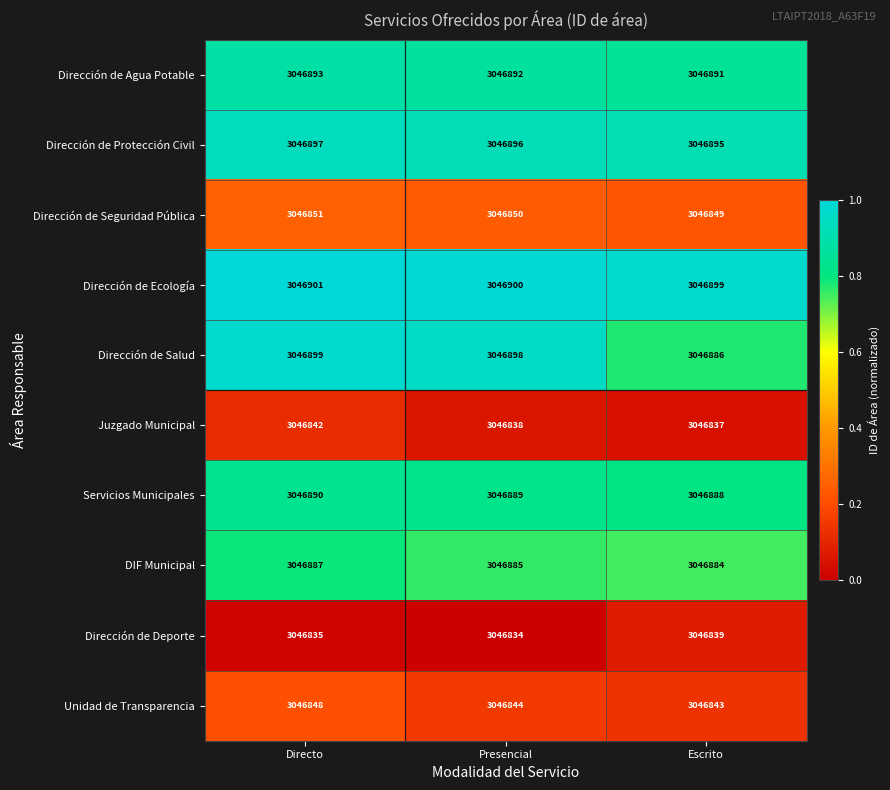

What is the total value across all series at Presencial?

30468726